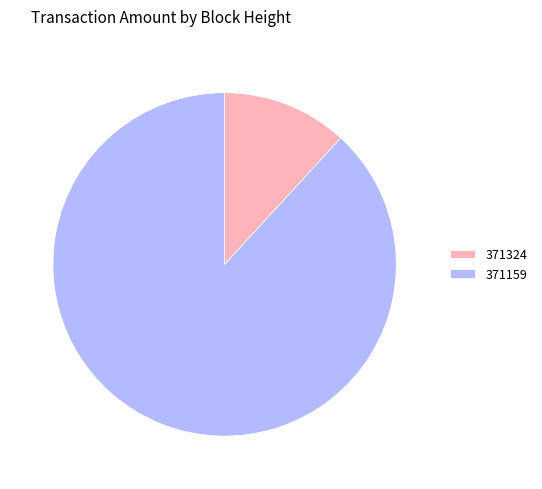

Rank the categories by value from highest to lowest.

371159, 371324